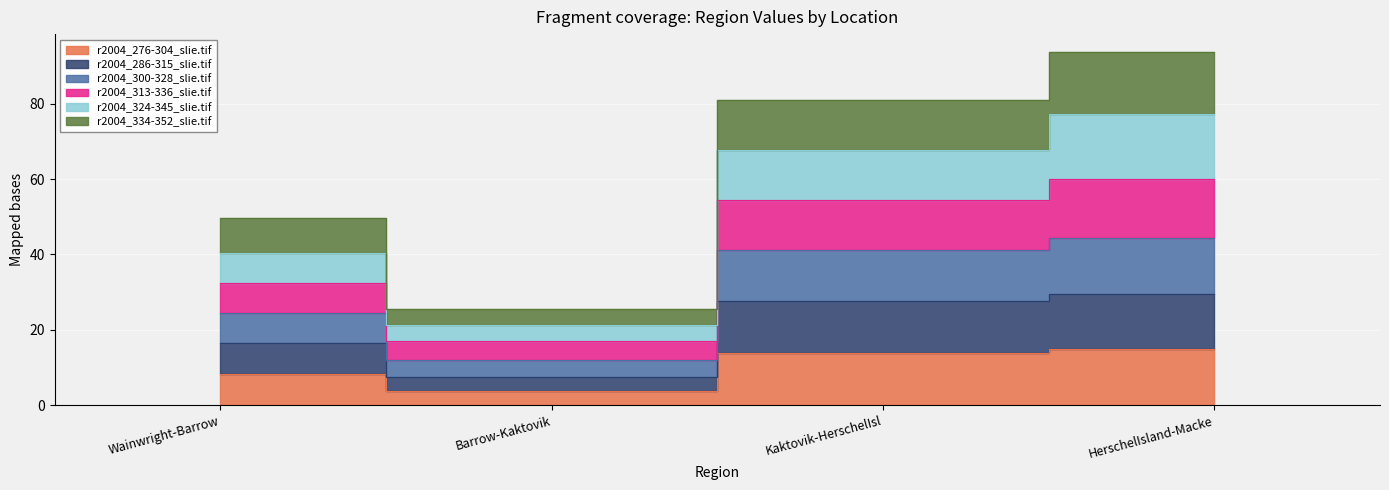

At which category does the chart reach its peak across all series?

HerschelIsland-Macke